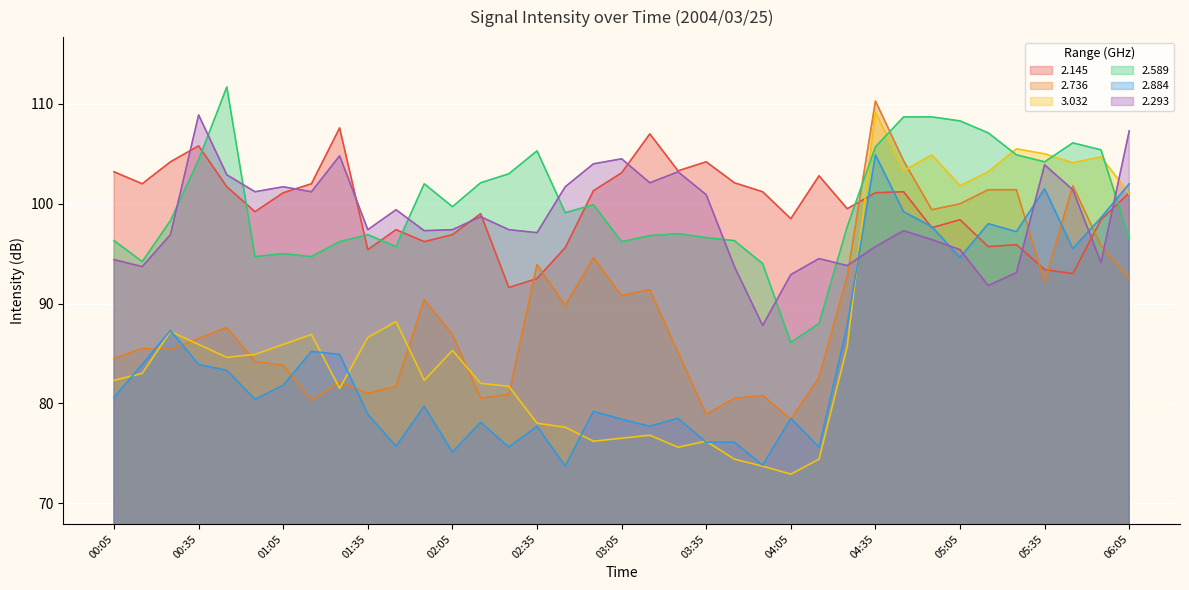

How many values in the 2.145 series exceed 101?

19